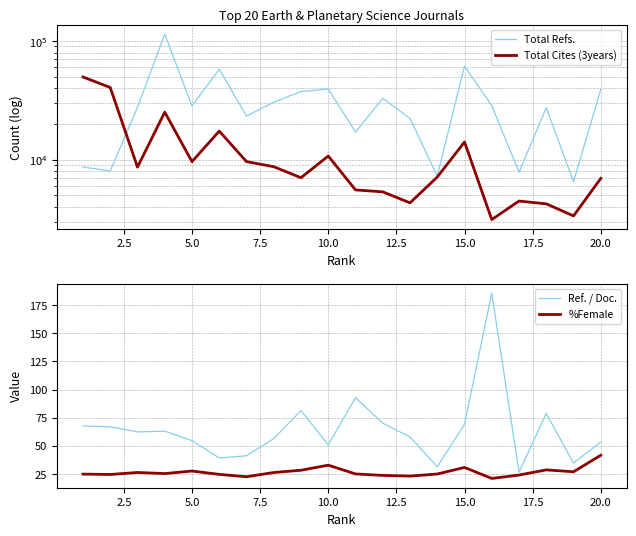

Which series has the widest spread of values?

Total Refs.